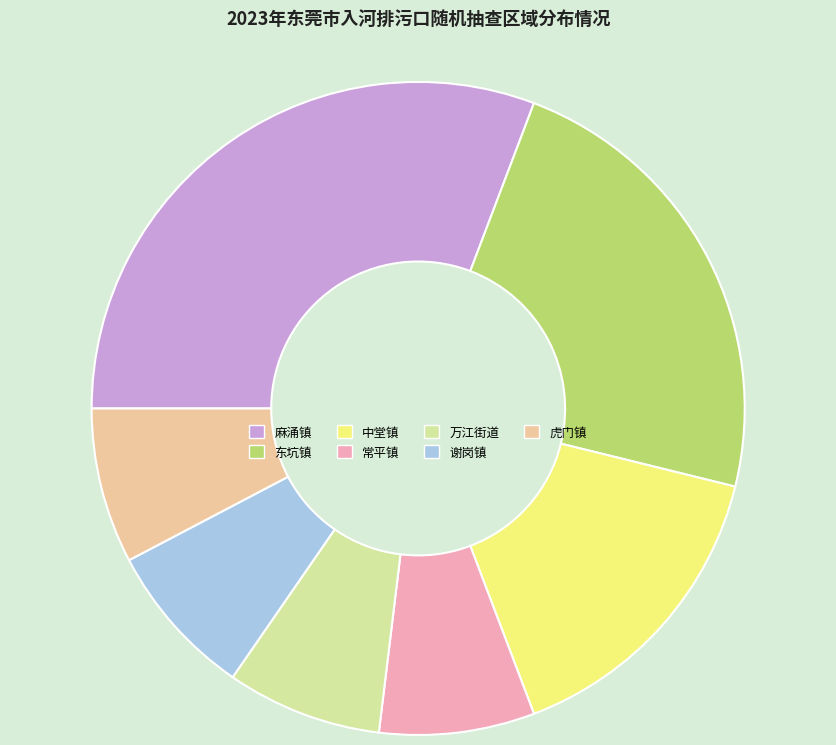

What is the largest slice in the pie chart?

麻涌镇